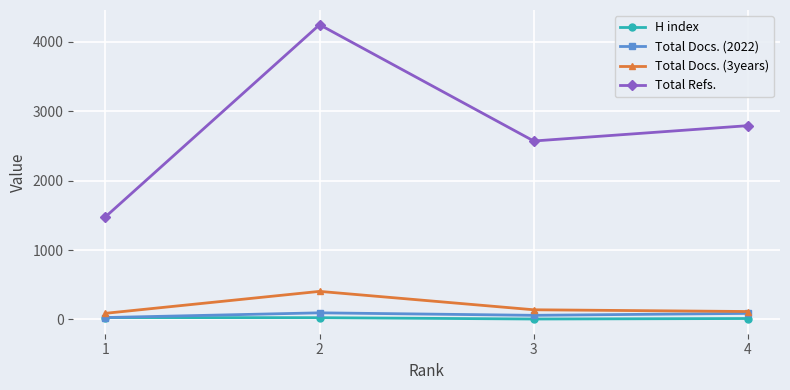

True or false: Total Refs. and Total Docs. (2022) intersect in this chart.

False